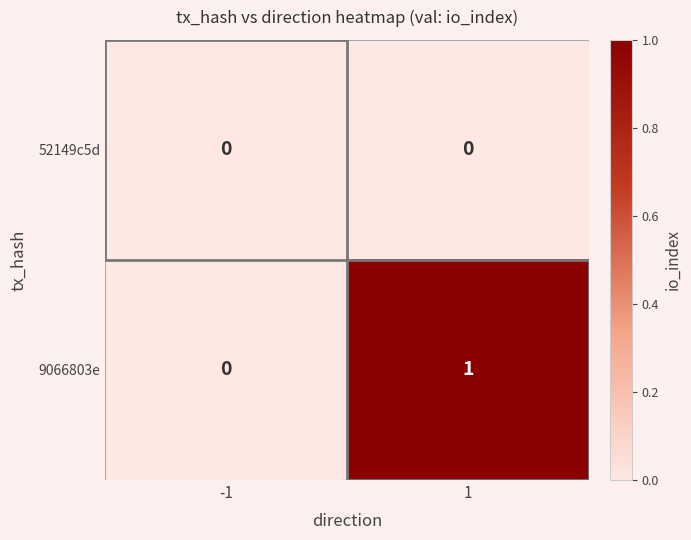

Rank the series by their average value, from highest to lowest.

9066803e, 52149c5d